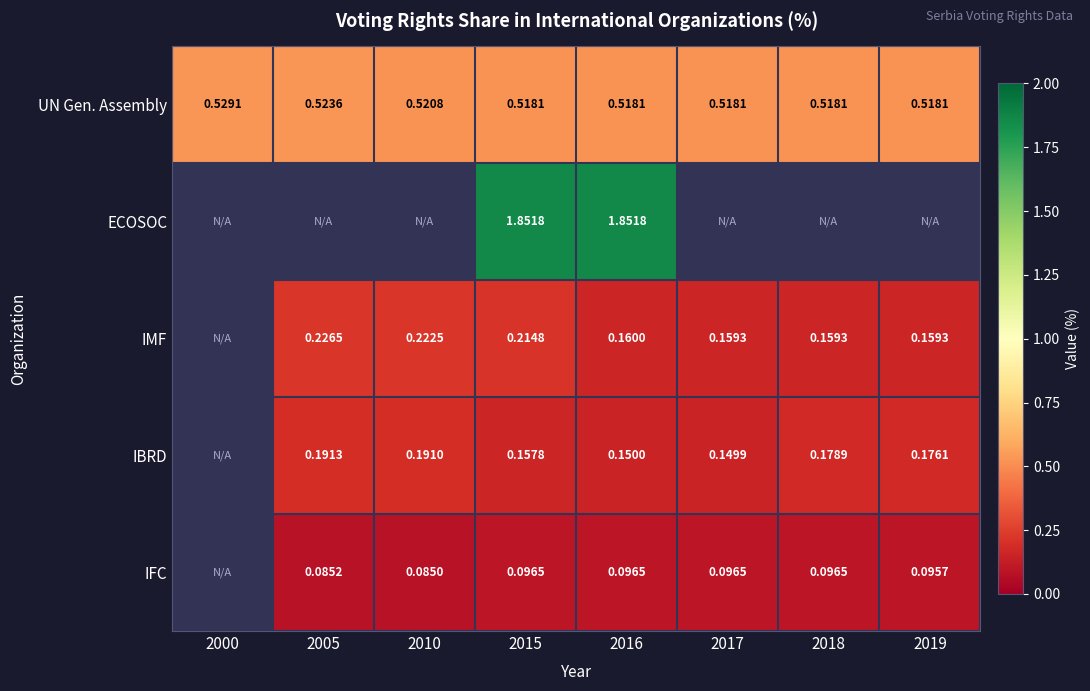

At how many categories does at least one series exceed 1?

2